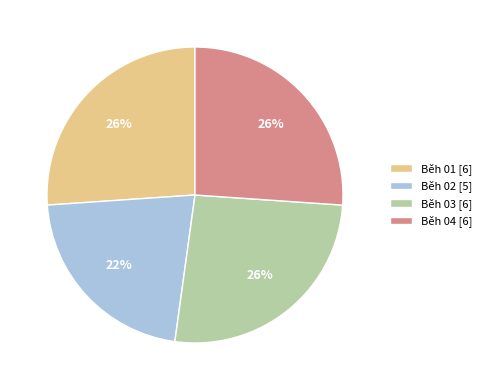

Does Běh 01 represent more than half of the total?

No